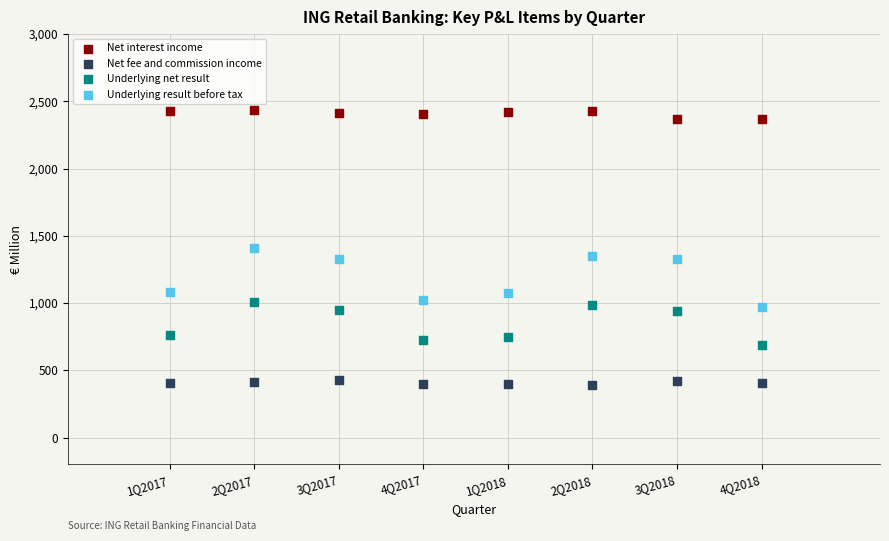

Which series reaches the minimum Y coordinate?

Net fee and commission income